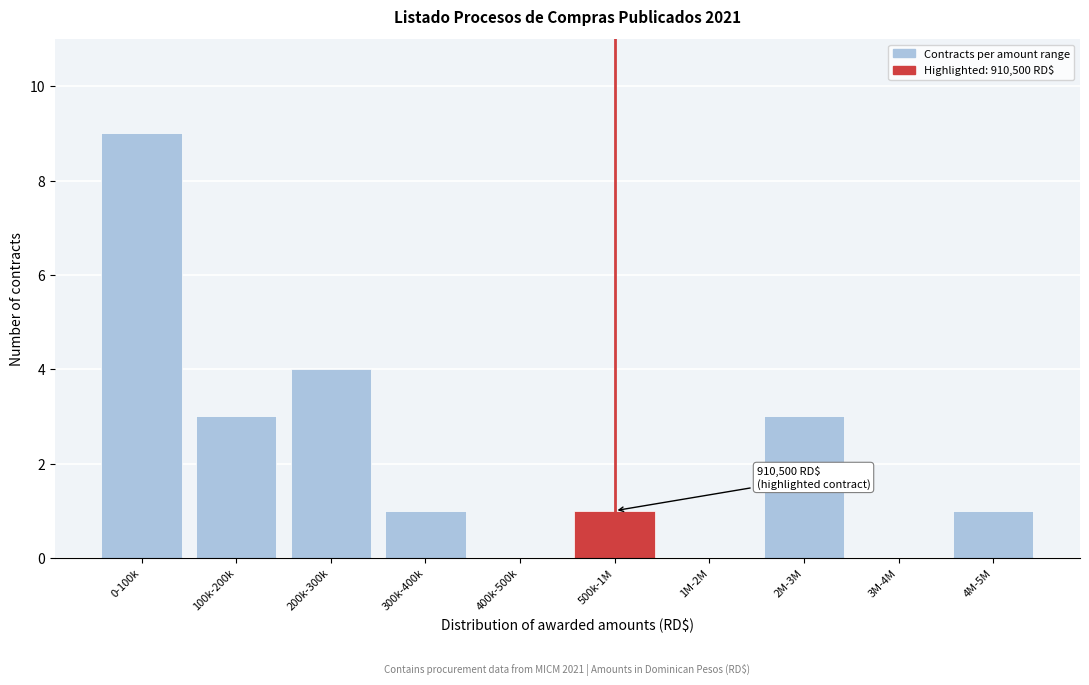

Reading left to right, what are all the values shown in this chart?

0-100k=9	100k-200k=3	200k-300k=4	300k-400k=1	400k-500k=0	500k-1M=1	1M-2M=0	2M-3M=3	3M-4M=0	4M-5M=1